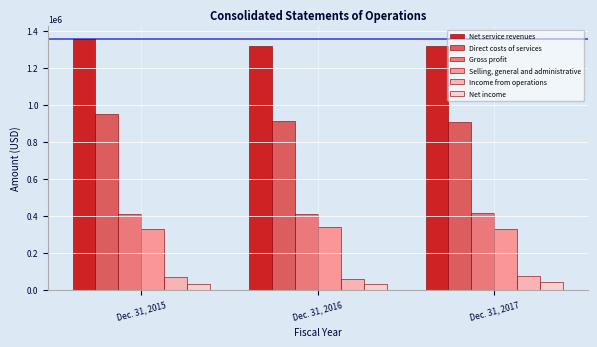

List the labels in order of Net income value, smallest first.

Dec. 31, 2016, Dec. 31, 2015, Dec. 31, 2017